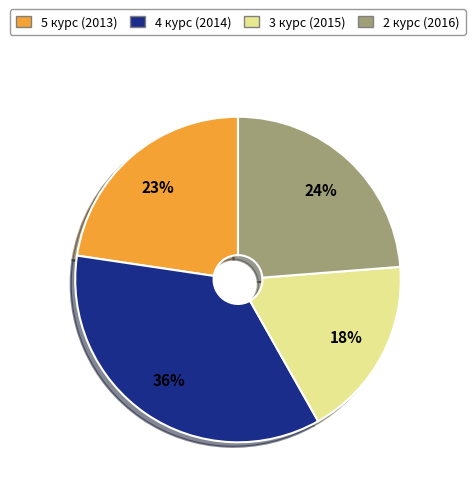

Does 3 курс (2015) account for over 50% of the chart?

No